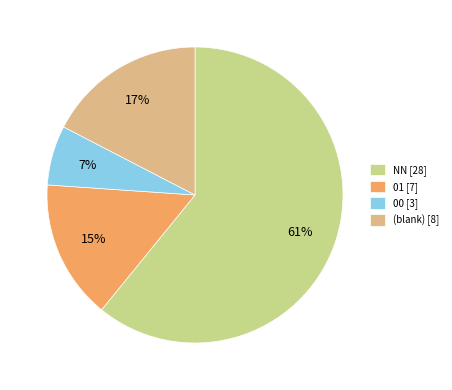

Count the number of slices in the pie.

4